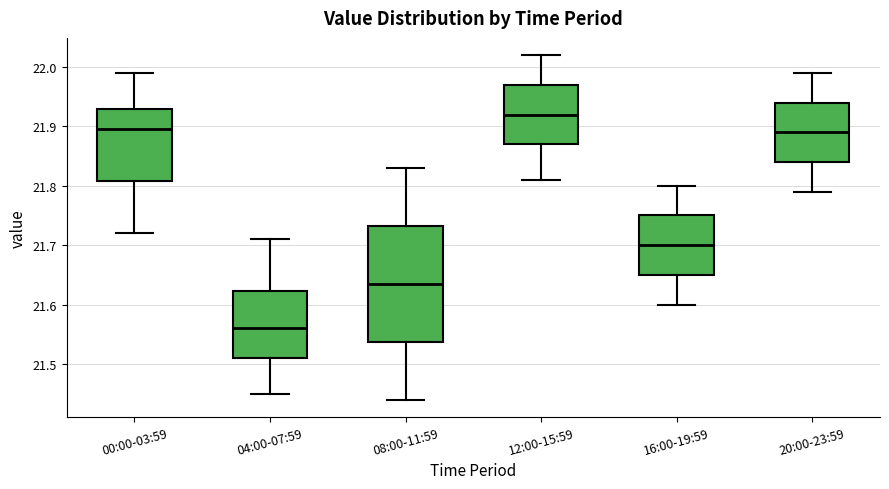

Reading left to right, transcribe this box plot: for each box, give where its median line is, the range the box spans, and where its two whiskers end, as read against the y-axis. The values are not printed on the chart, so give them approximately, as read against the axis.

00:00-03:59: median 21.90, box 21.81 to 21.93, whiskers 21.72 to 21.99
04:00-07:59: median 21.56, box 21.51 to 21.62, whiskers 21.45 to 21.71
08:00-11:59: median 21.64, box 21.54 to 21.73, whiskers 21.44 to 21.83
12:00-15:59: median 21.92, box 21.87 to 21.97, whiskers 21.81 to 22.02
16:00-19:59: median 21.70, box 21.65 to 21.75, whiskers 21.60 to 21.80
20:00-23:59: median 21.89, box 21.84 to 21.94, whiskers 21.79 to 21.99